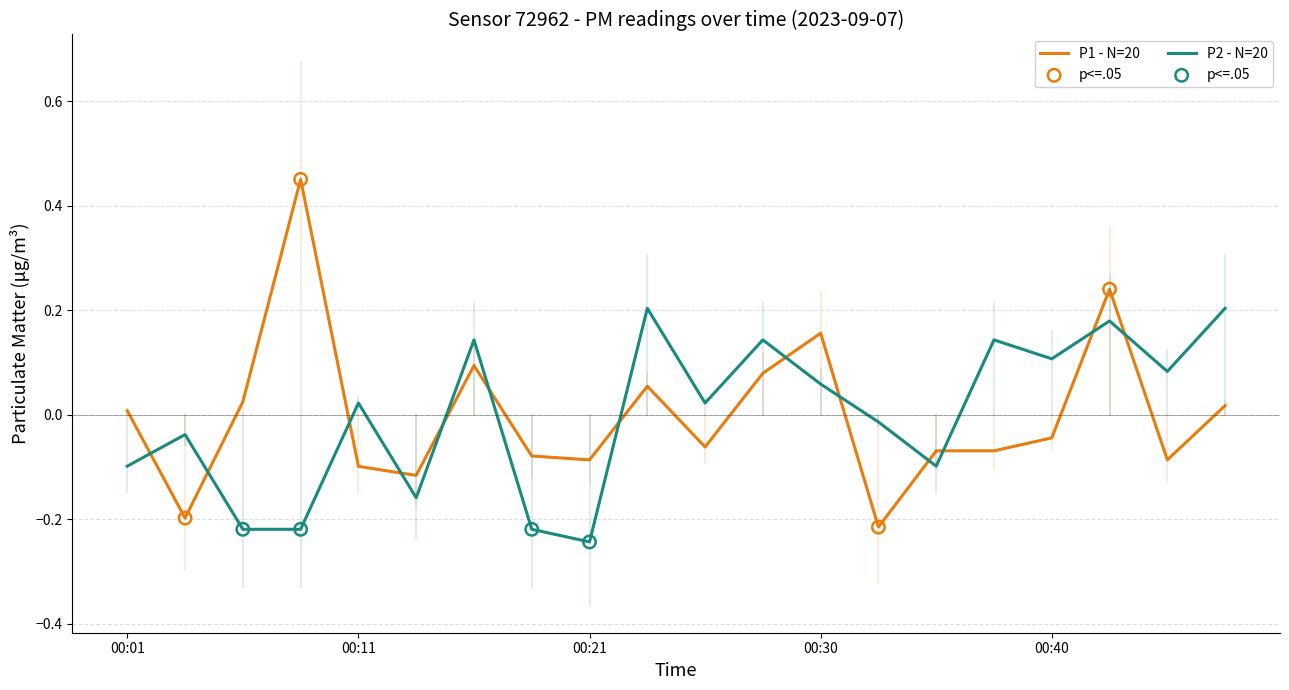

Which series has the widest spread of values?

P1 - N=20